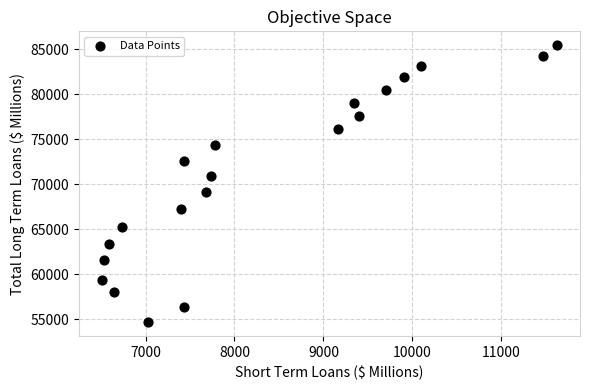

What is the range of X values (max minus min)?

5121